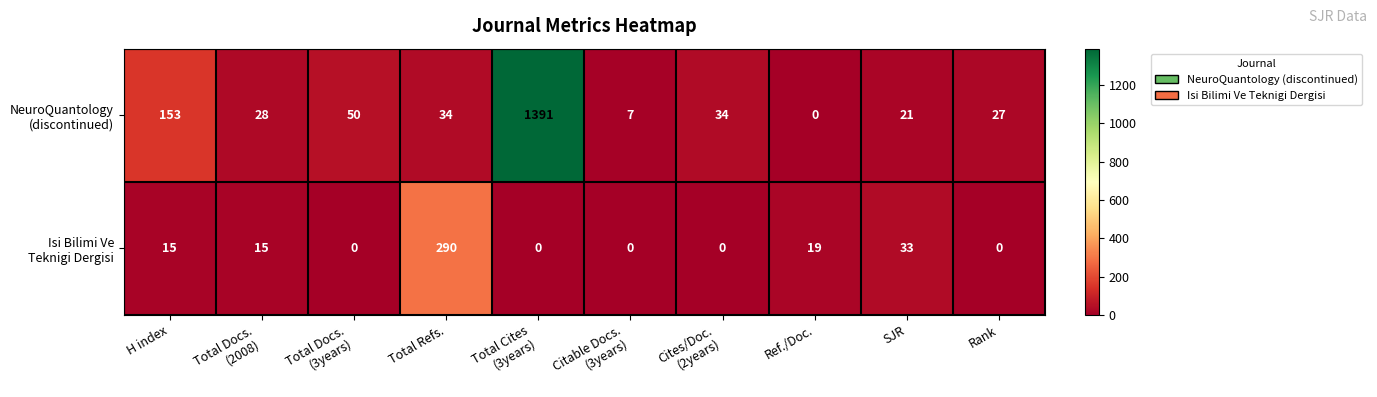

What is the total value across all series at Ref./Doc.?

19